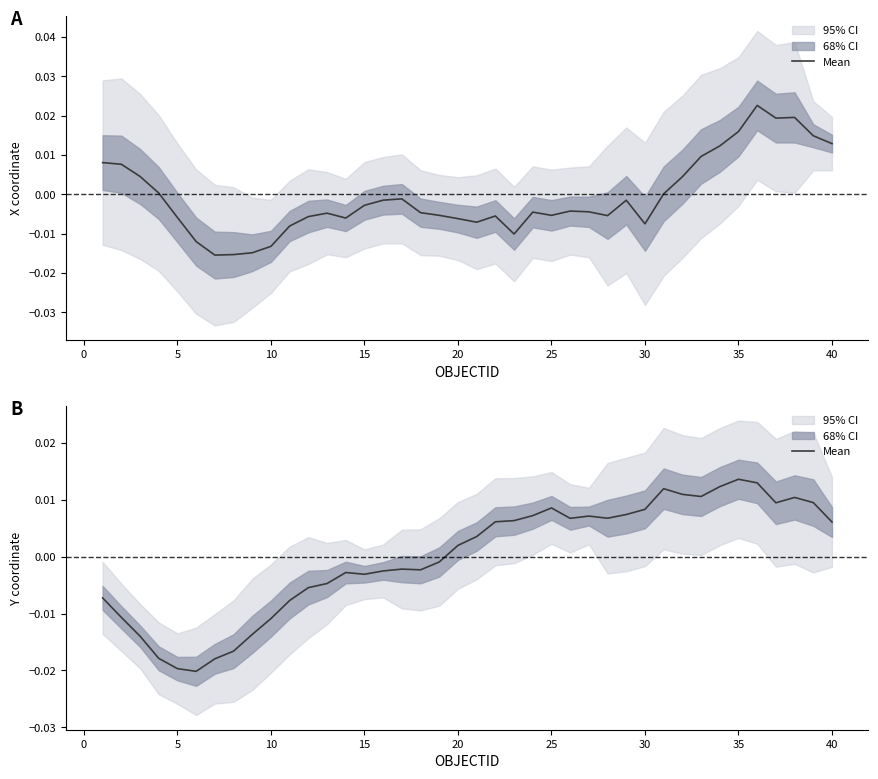

Does the chart have visible grid lines?

No